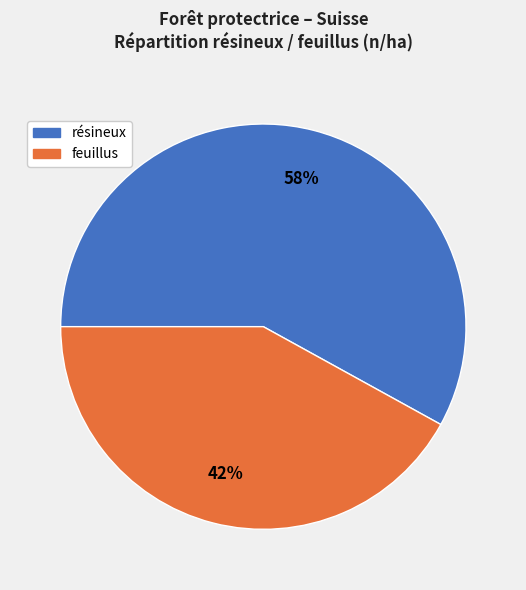

Does any single category account for the majority?

Yes